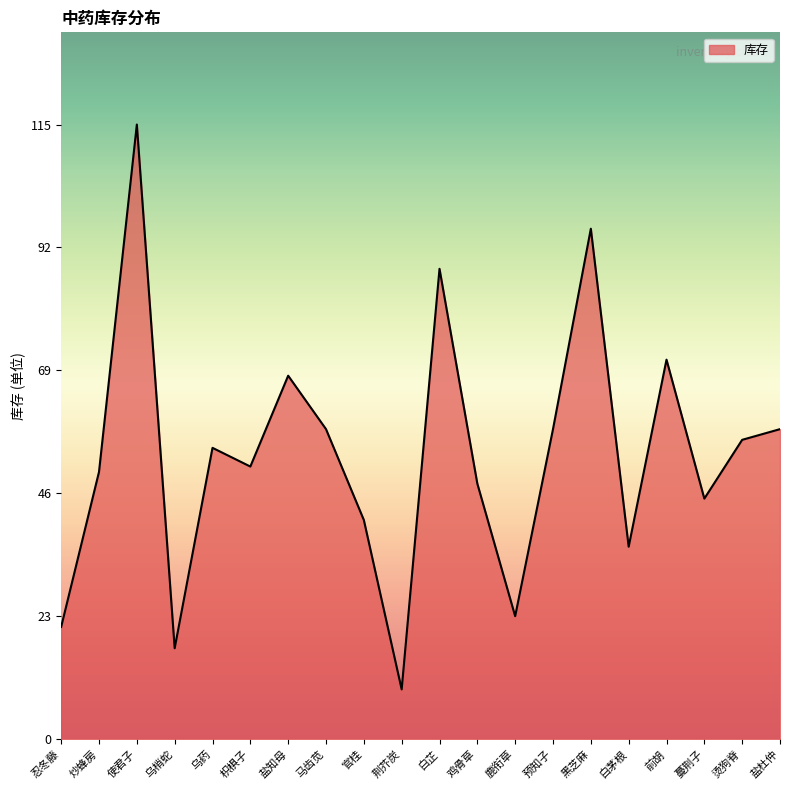

What is the ratio of the value at 枳椇子 to the value at 荆芥炭?

5.5